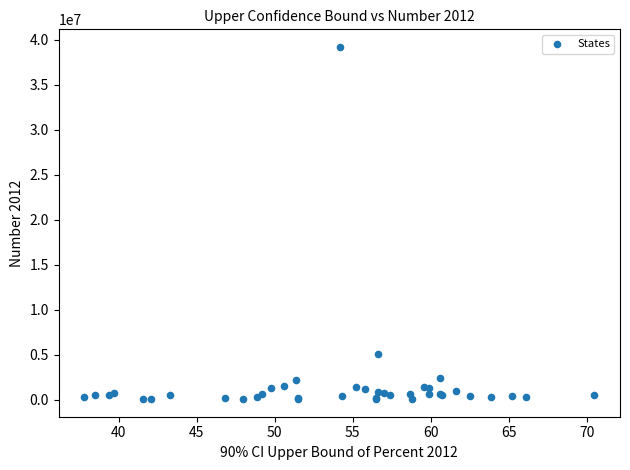

What Y value in the scatter plot is closest to 19615500?

5113000